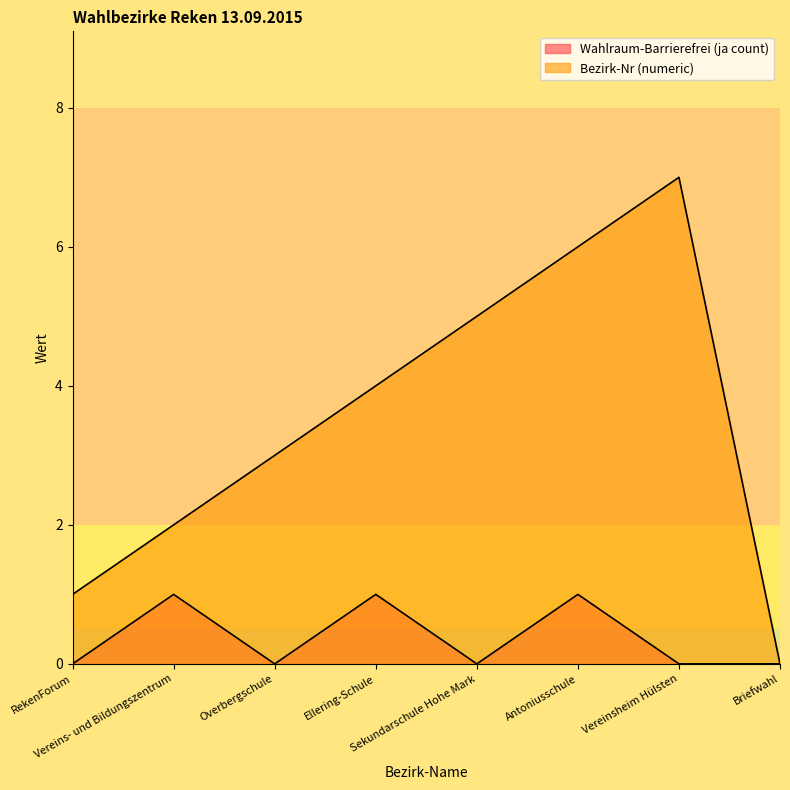

Does the chart have visible grid lines?

No